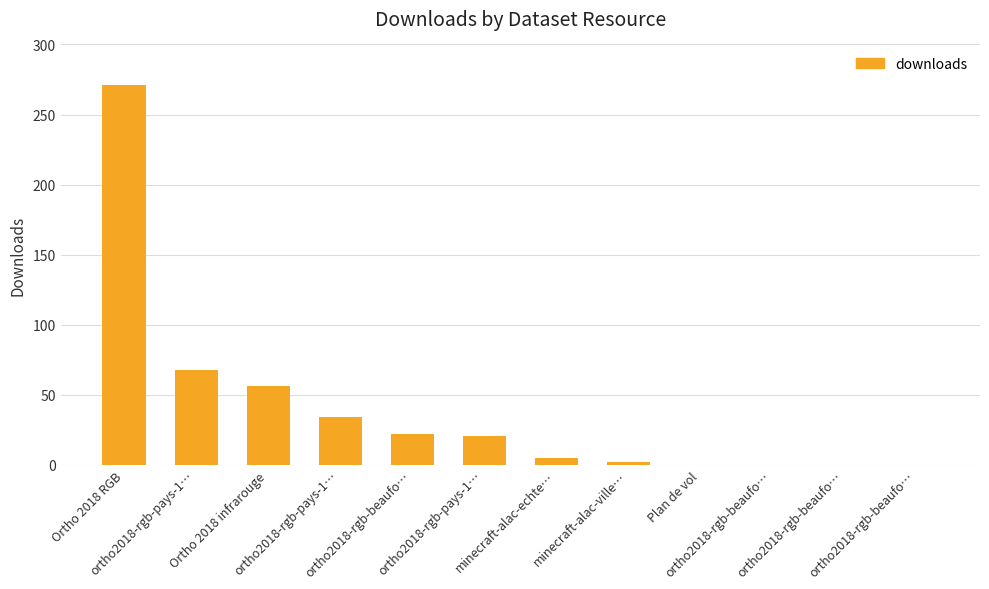

What is the label of the 3rd bar from the right?

ortho2018-rgb-beaufo…